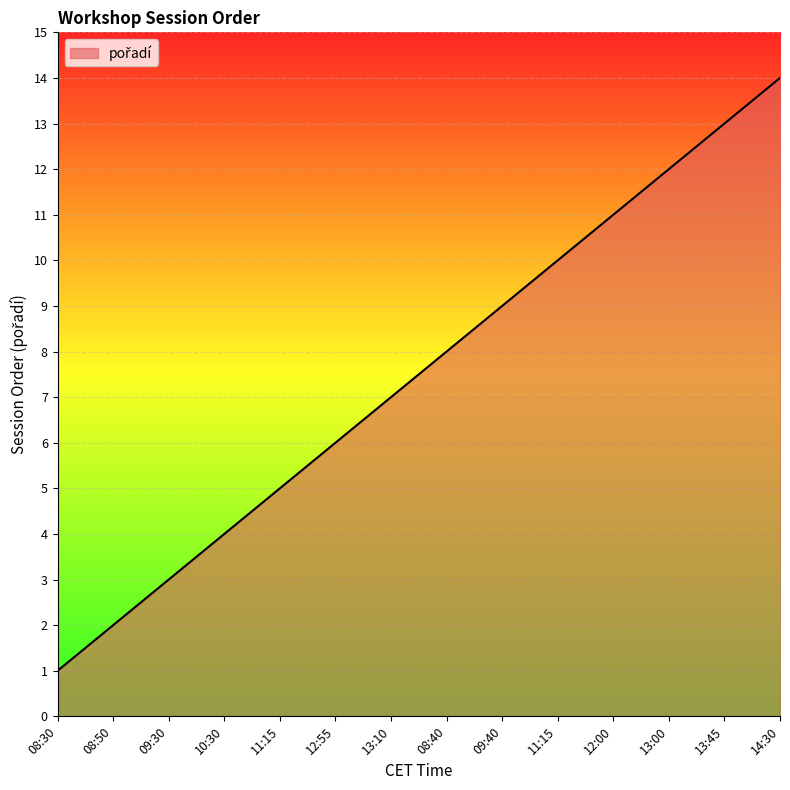

Is this an area chart (filled region under the line)?

Yes